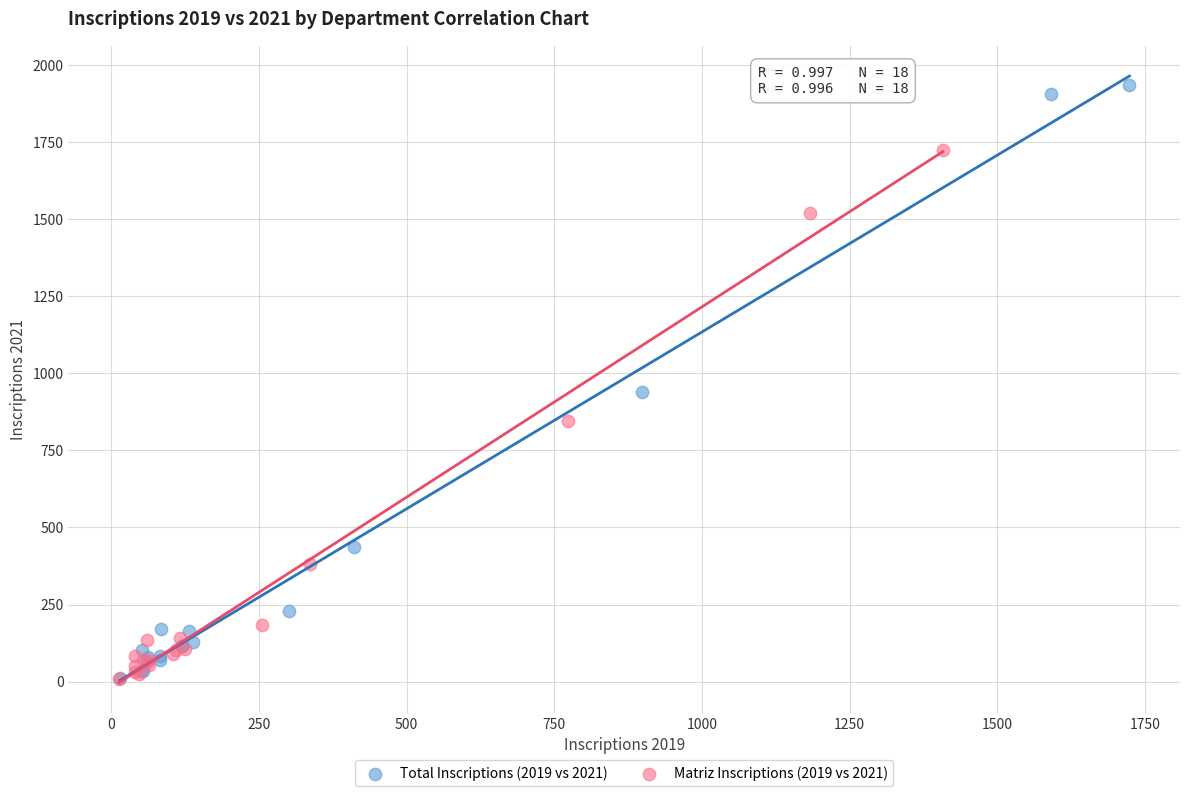

Which series has the widest spread of Y values?

Total Inscriptions (2019 vs 2021)